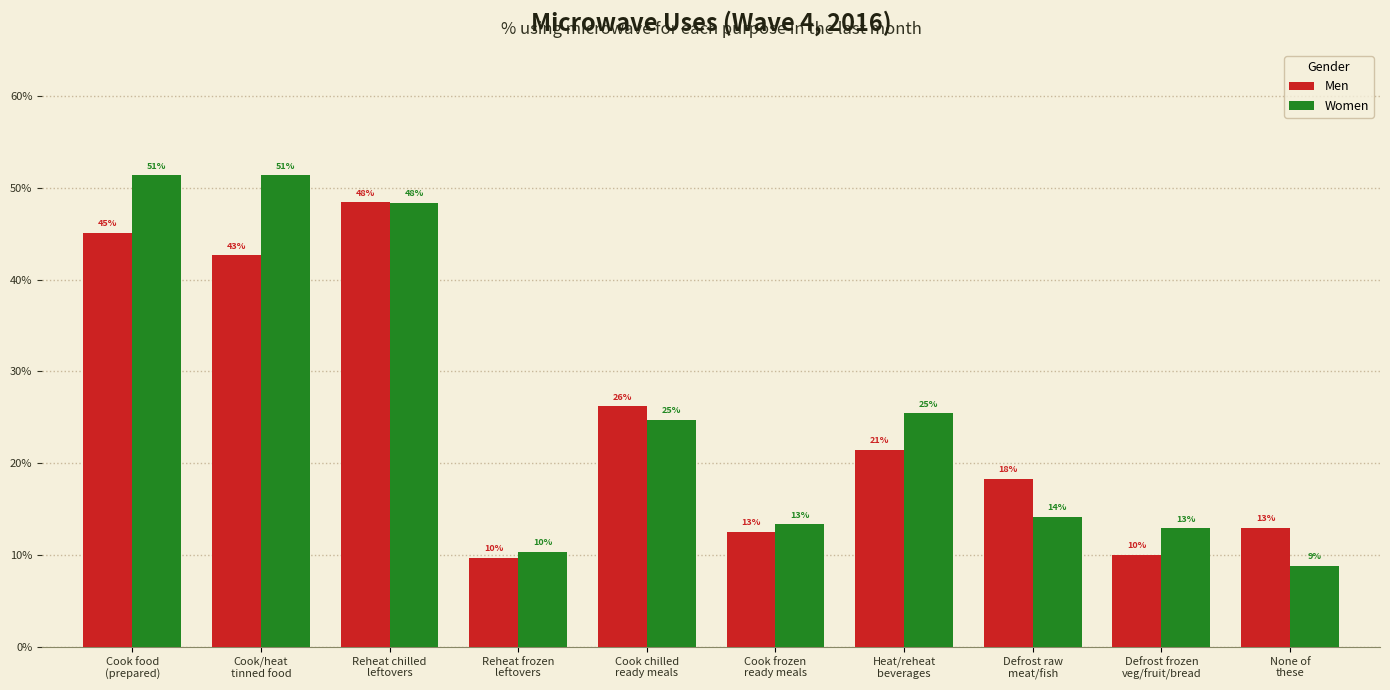

Reading left to right, what are all the values shown in this chart?

Men: 45.1	42.6	48.4	9.7	26.2	12.6	21.5	18.3	10.0	13.0
Women: 51.3	51.3	48.3	10.4	24.7	13.4	25.4	14.2	12.9	8.8